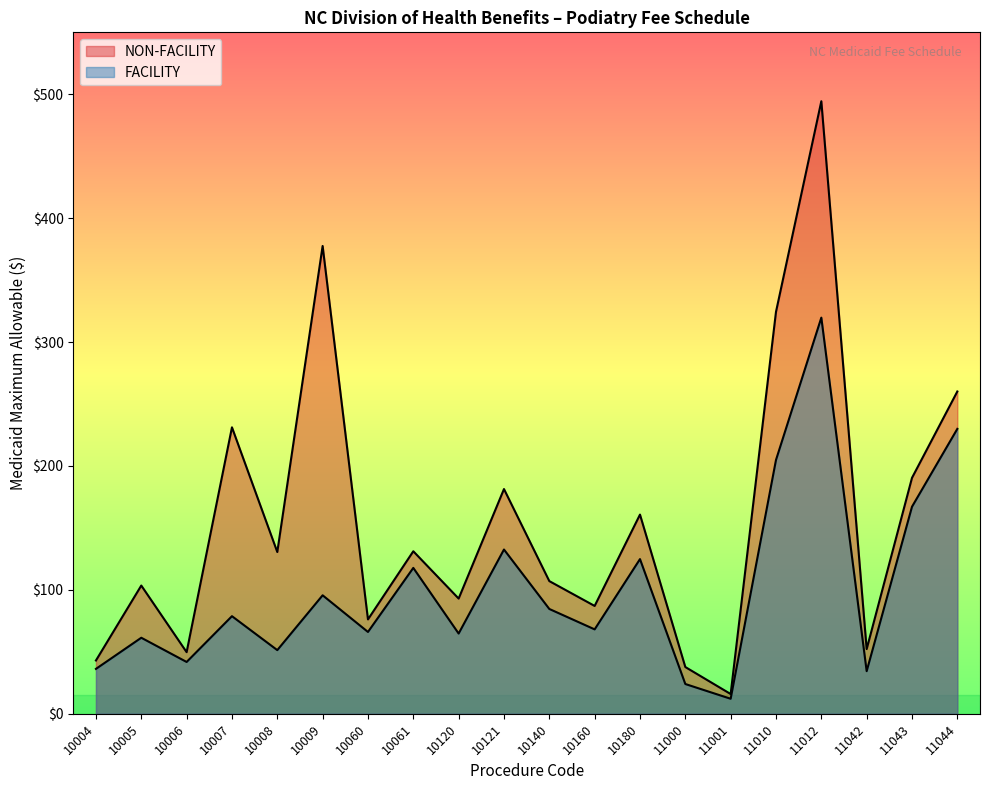

List the labels in order of FACILITY value, largest first.

11012, 11044, 11010, 11043, 10121, 10180, 10061, 10009, 10140, 10007, 10160, 10060, 10120, 10005, 10008, 10006, 10004, 11042, 11000, 11001